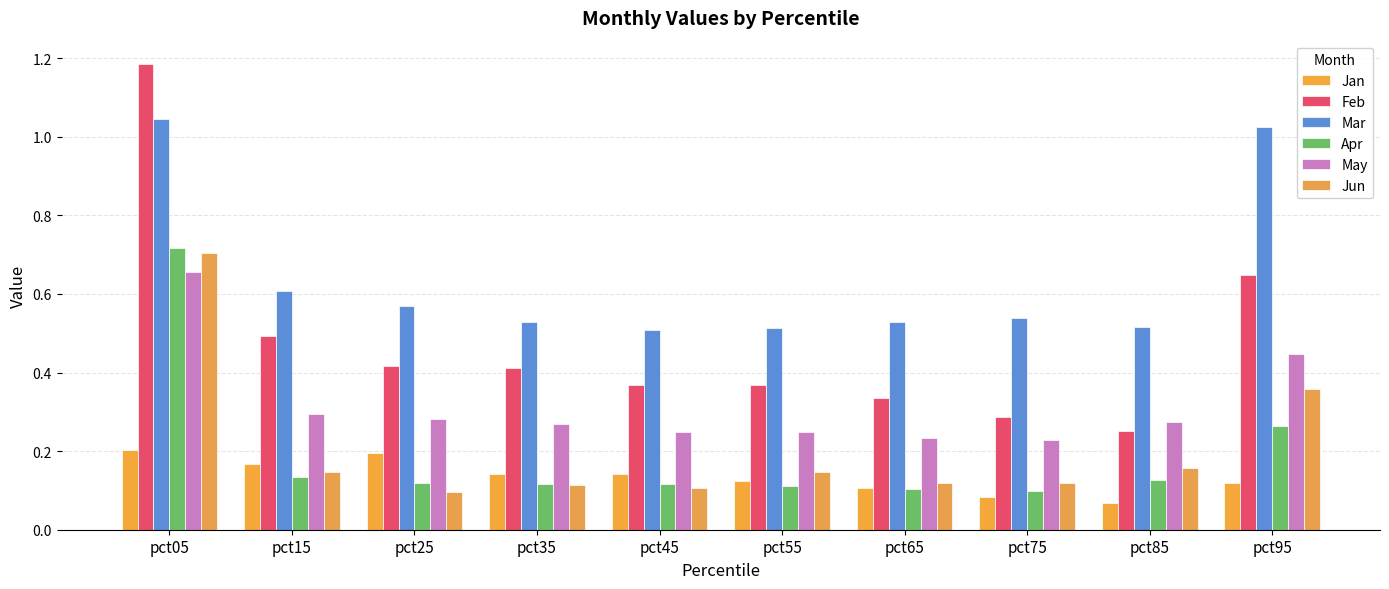

How many bars are there in each group?

6